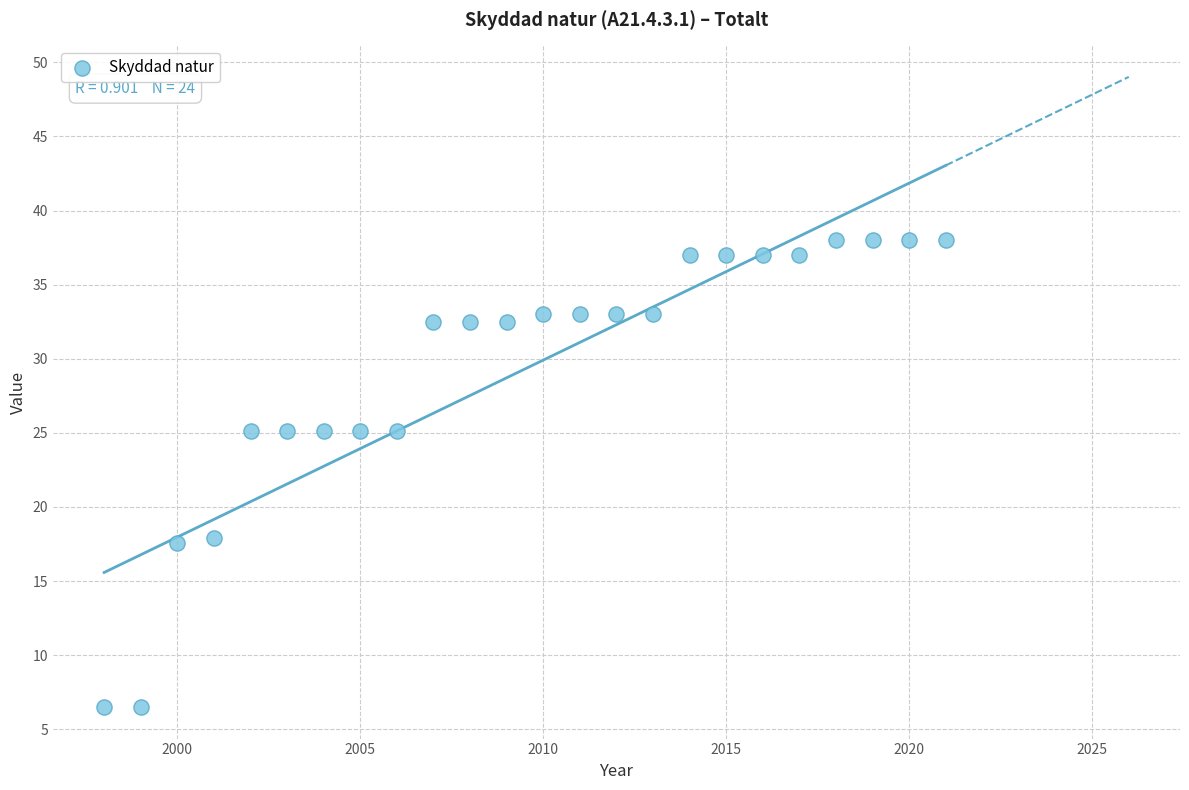

What is the range of Y values (max minus min)?

31.5